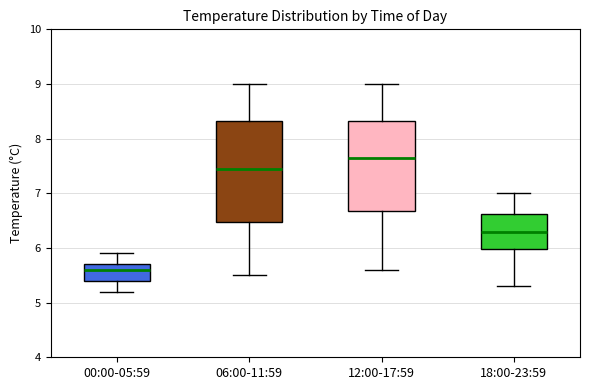

Reading left to right, read every box against the y-axis: the position of its median line, the range the box covers, and the ends of its whiskers. The values are not printed on the chart, so give them approximately, as read against the axis.

00:00-05:59: median 5.6, box 5.4 to 5.7, whiskers 5.2 to 5.9
06:00-11:59: median 7.5, box 6.5 to 8.3, whiskers 5.5 to 9.0
12:00-17:59: median 7.7, box 6.7 to 8.3, whiskers 5.6 to 9.0
18:00-23:59: median 6.3, box 6.0 to 6.6, whiskers 5.3 to 7.0